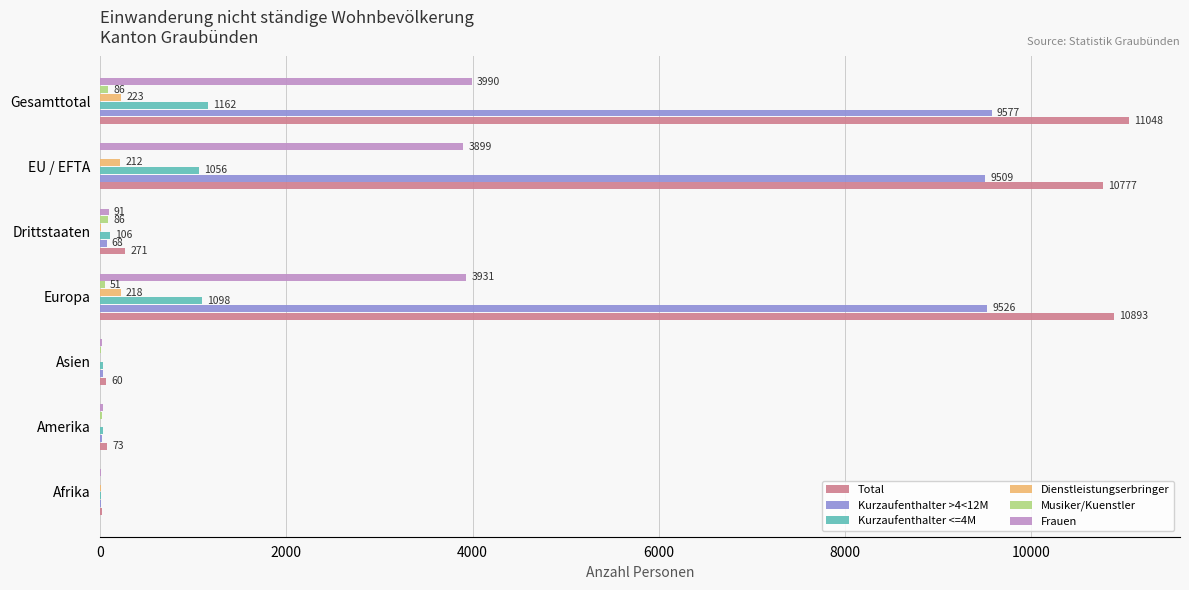

What is the sum of the Total values at Europa and Afrika?

10909